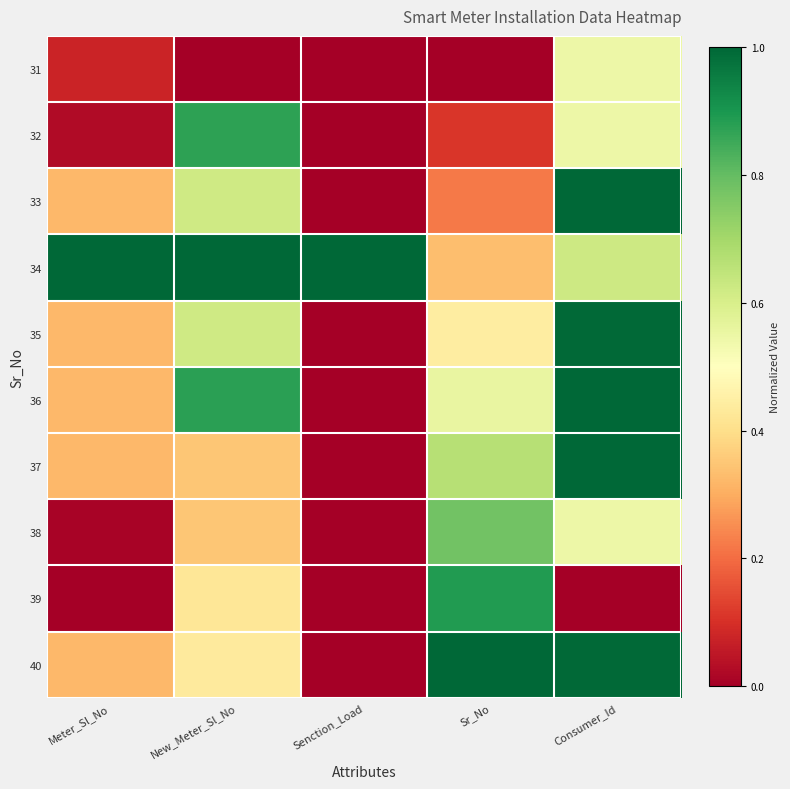

At which category is the sum across all series the highest?

Consumer_Id